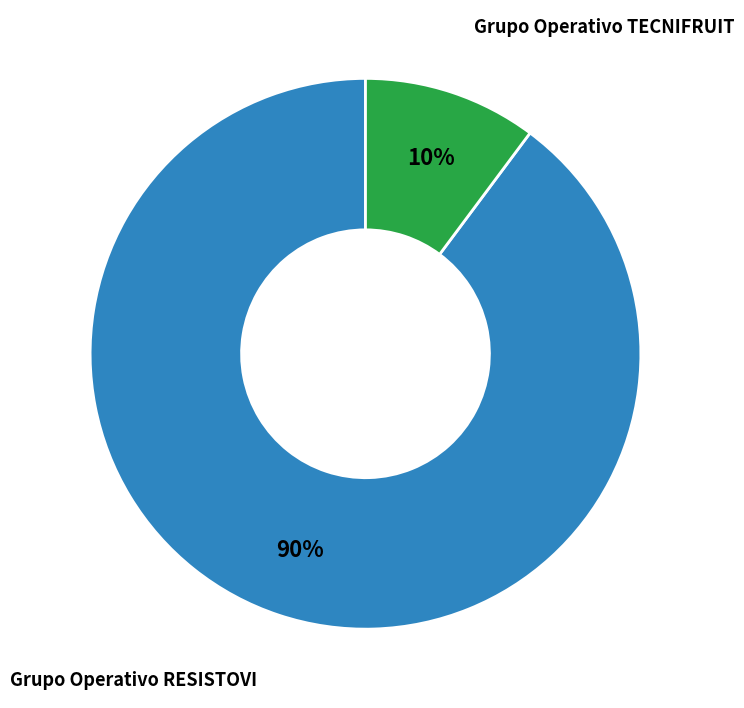

How many slices are in this pie chart?

2